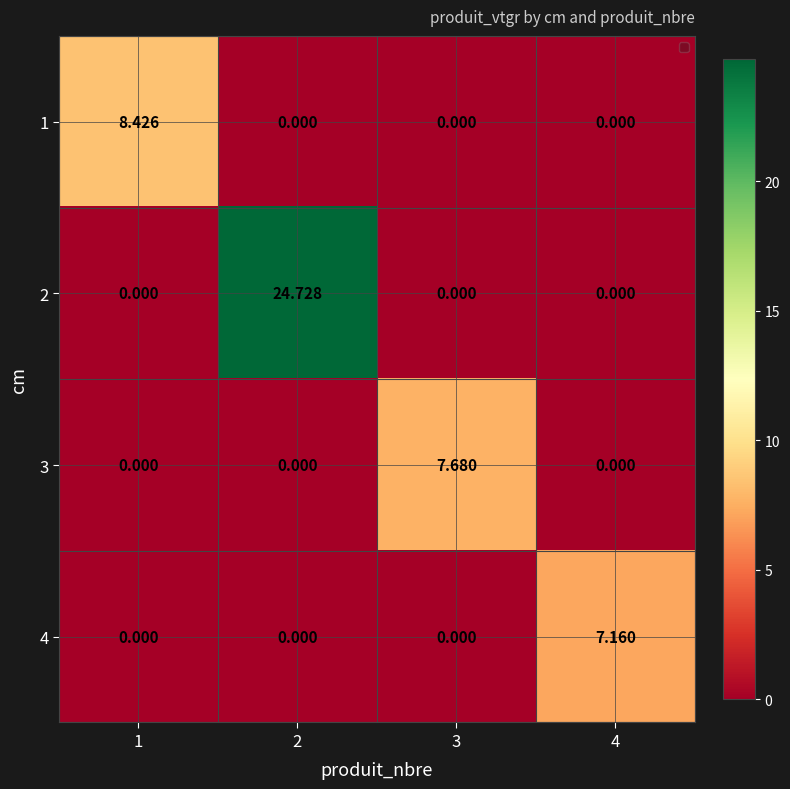

Is the value of 3 at 3 greater than the value of 2 at 3?

Yes